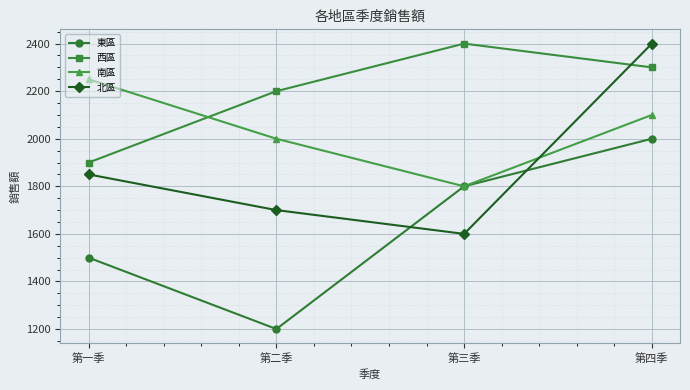

Is it true that 東區 equals 721 at 第四季?

False